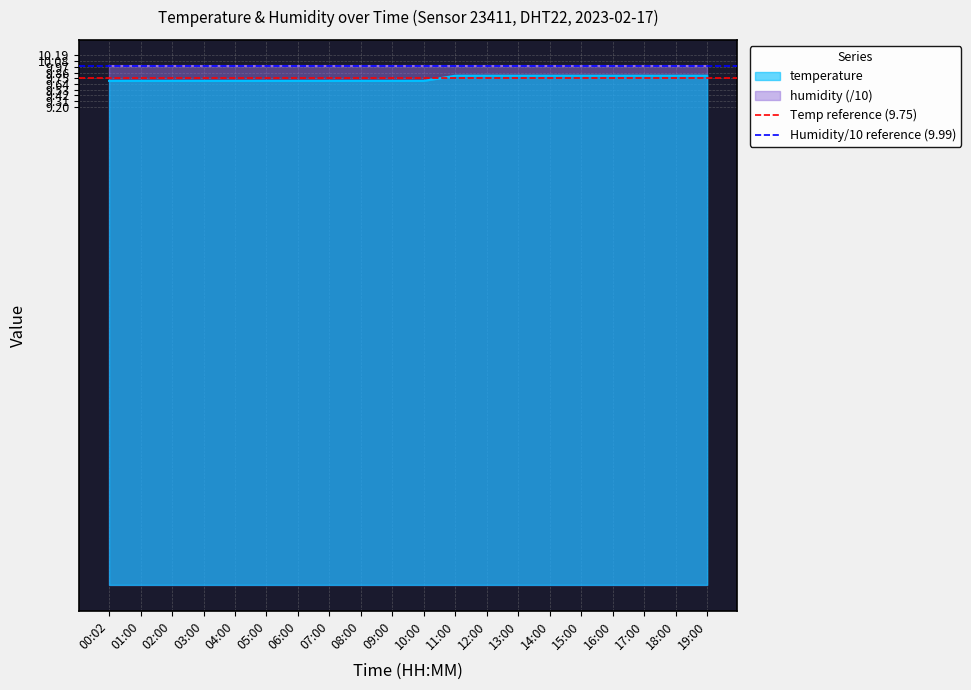

True or false: temperature has a value of 2.8 at 04:00.

False